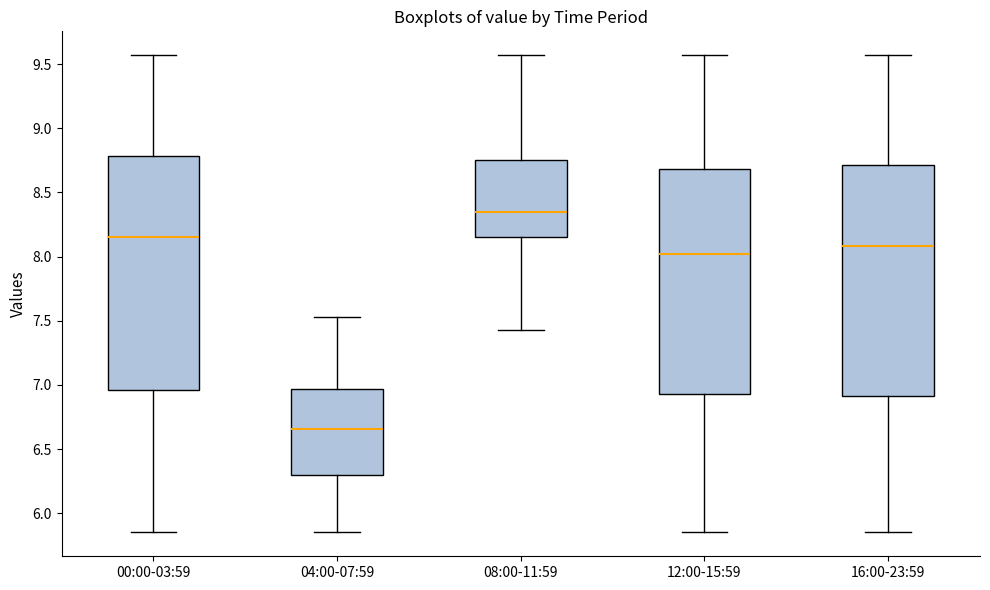

Where is the lower edge of the box for 16:00-23:59 on the y-axis? The values are not printed on the chart, so give them approximately, as read against the axis.

6.90